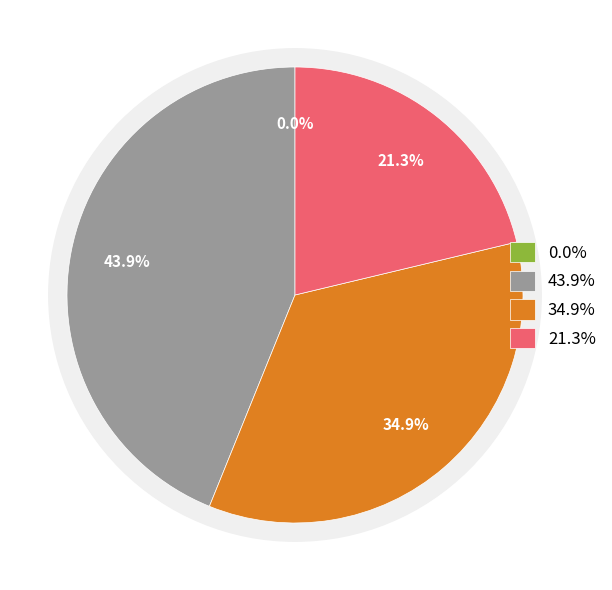

What is the total percentage of Common shares, par value and Common shares outstanding?

21.3%